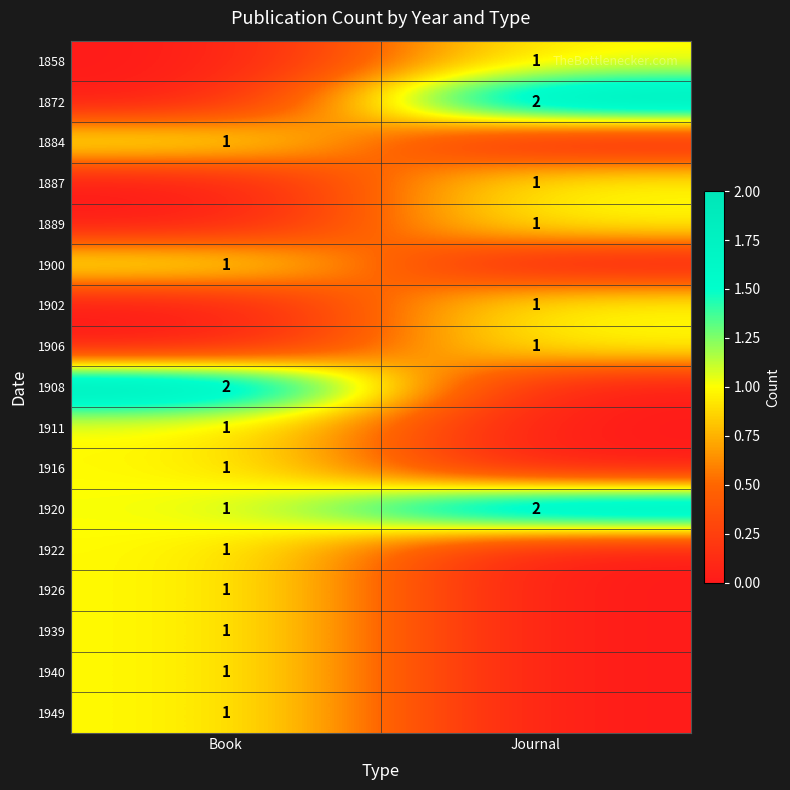

Is it true that 1908 equals 3 at Book?

False